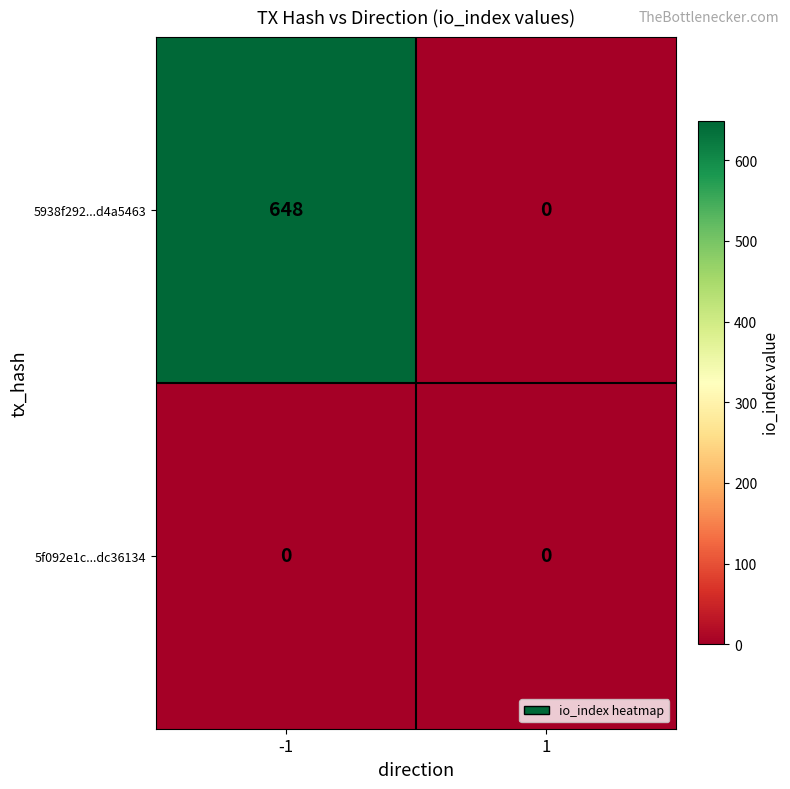

At how many categories does at least one series exceed 578?

1